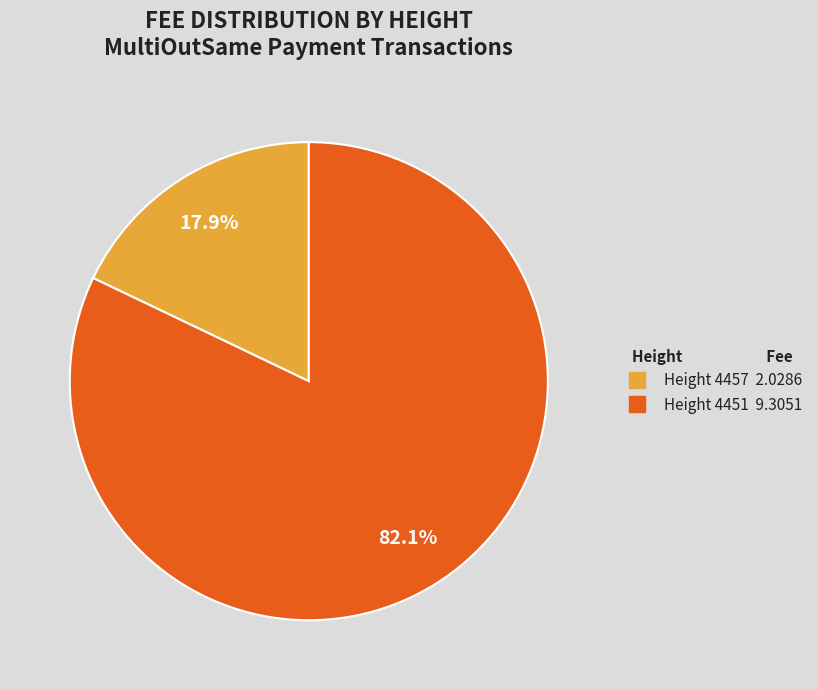

Is there a majority slice in this chart?

Yes